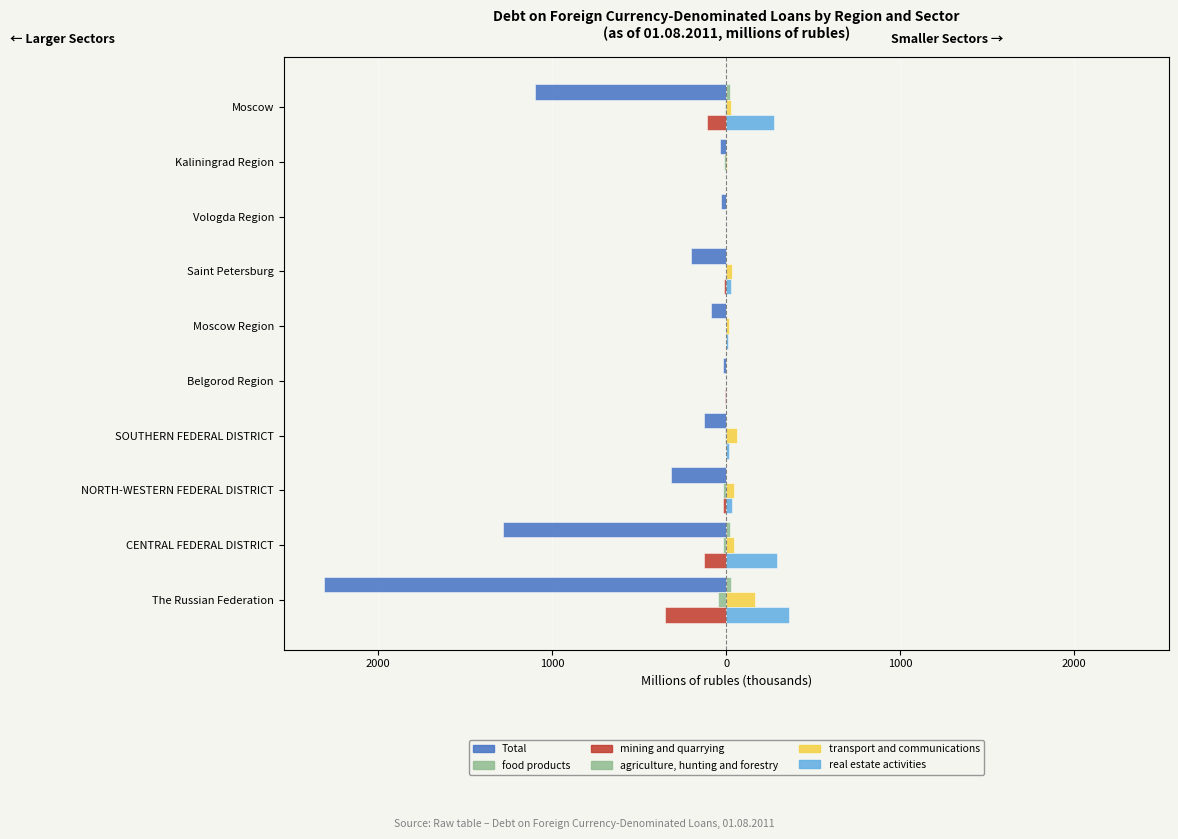

Reading right to left, transcribe all the data shown in this chart.

Total: -1099.3	-37.7	-28.9	-203.6	-85.2	-17.3	-126.9	-319.0	-1284.9	-2312.8
food products: -5.0	-14.5	0.0	-1.4	-3.5	0.0	-4.4	-15.9	-16.7	-46.1
mining and quarrying: -111.2	-1.0	0.0	-14.5	0.0	-7.7	-1.9	-20.5	-126.8	-351.1
agriculture, hunting and forestry: 23.7	1.2	0.1	0.2	0.0	0.0	0.0	0.1	23.7	25.4
transport and communications: 27.5	4.2	0.0	35.3	13.7	0.0	60.0	45.0	43.5	165.5
real estate activities: 272.1	1.5	0.0	30.2	10.5	0.5	13.2	33.3	289.0	359.9